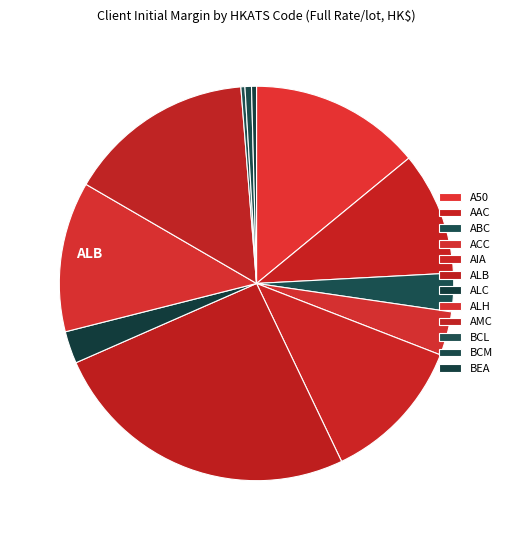

How many slices are in this pie chart?

12